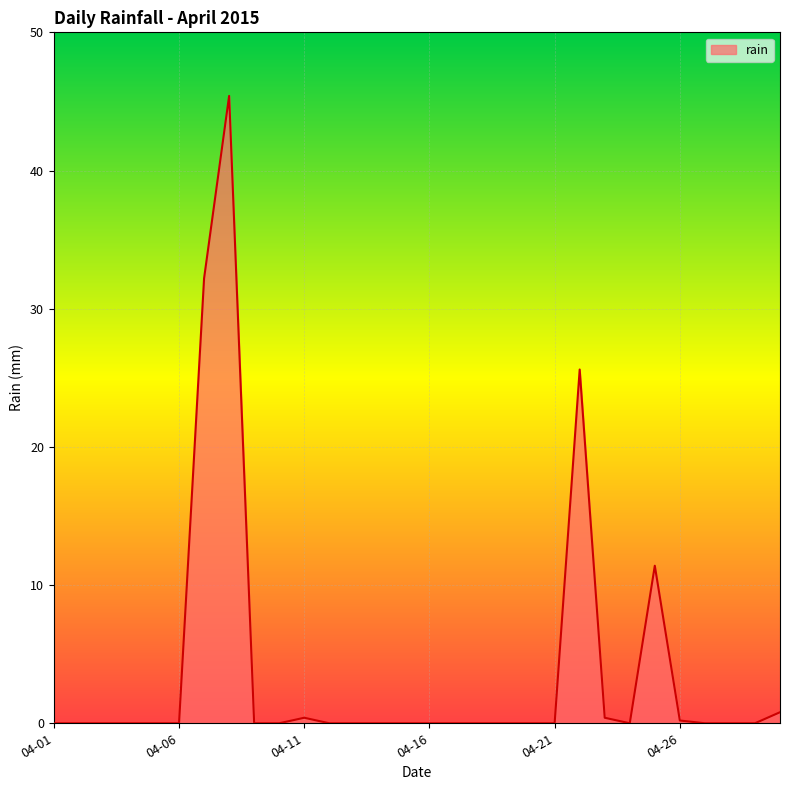

What is the greatest value displayed?

45.4